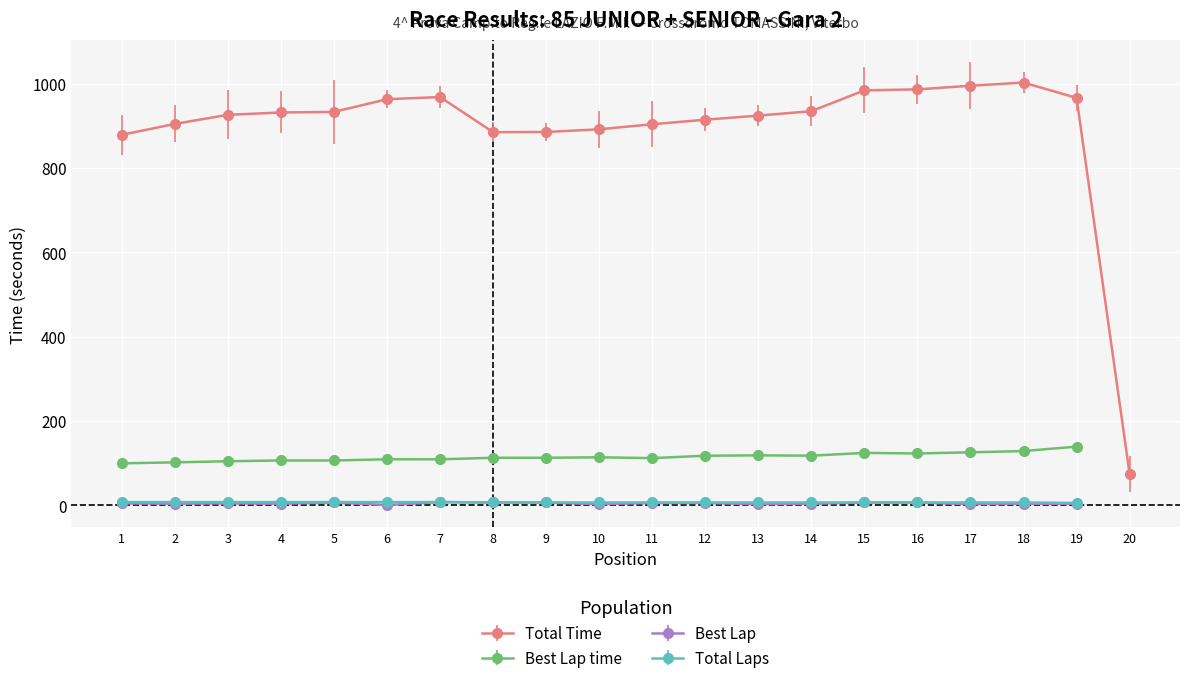

Is the value of Best Lap at 9 greater than the value of Best Lap time at 11?

No